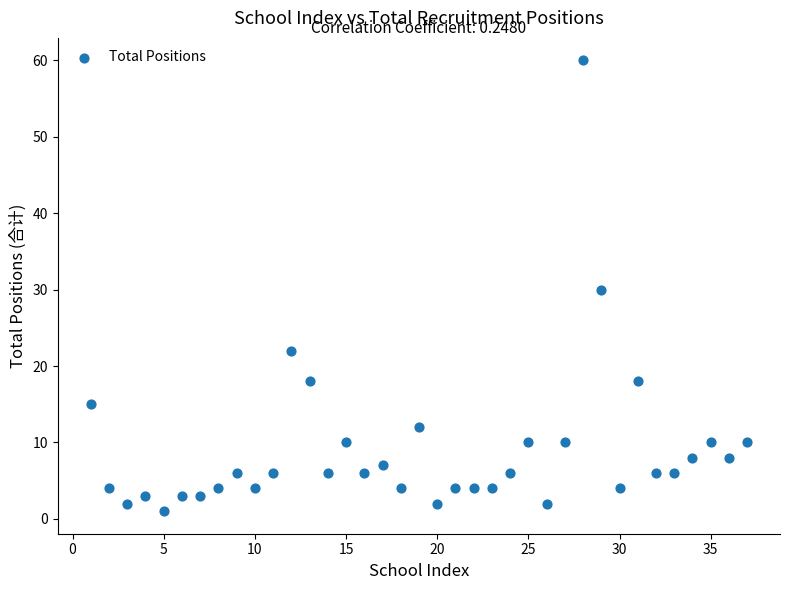

What is the range of X values (max minus min)?

36